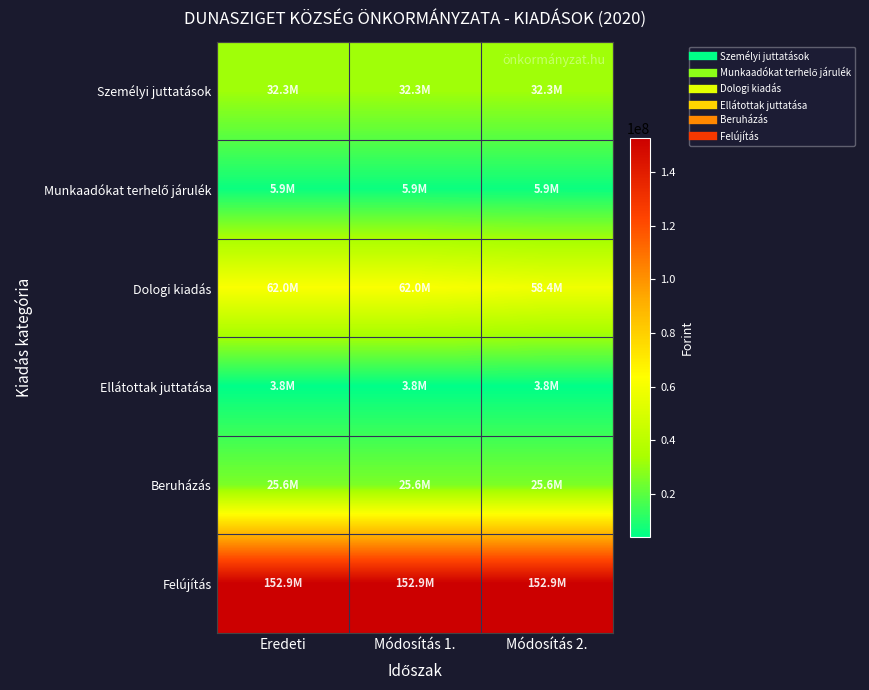

Which series changed the most between Módosítás 1. and Módosítás 2.?

Dologi kiadás